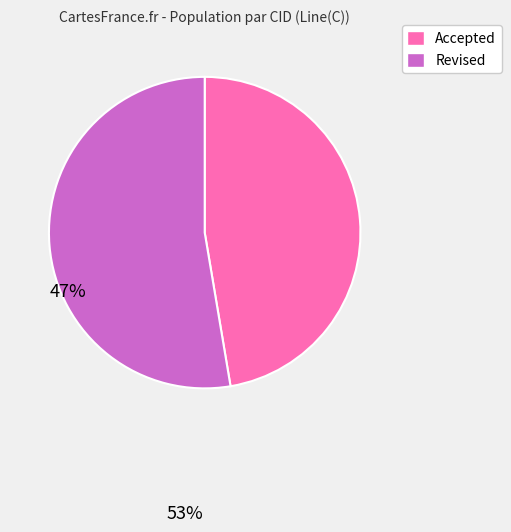

Does any single category account for the majority?

Yes